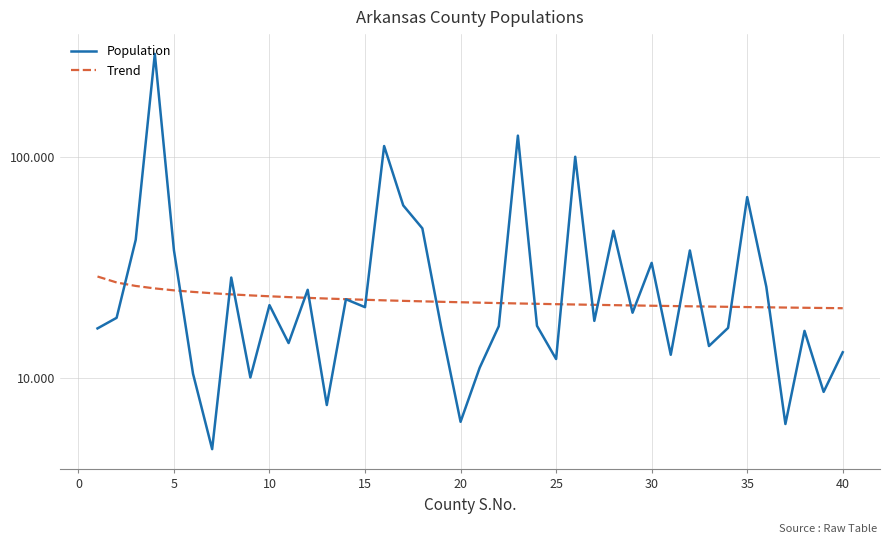

True or false: Trend has more than 1 interior local peaks.

False